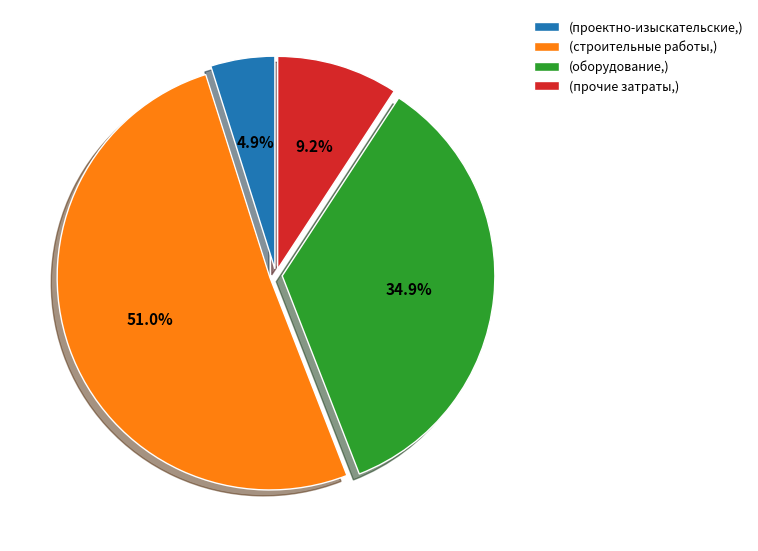

What is the majority slice?

(строительные работы,)